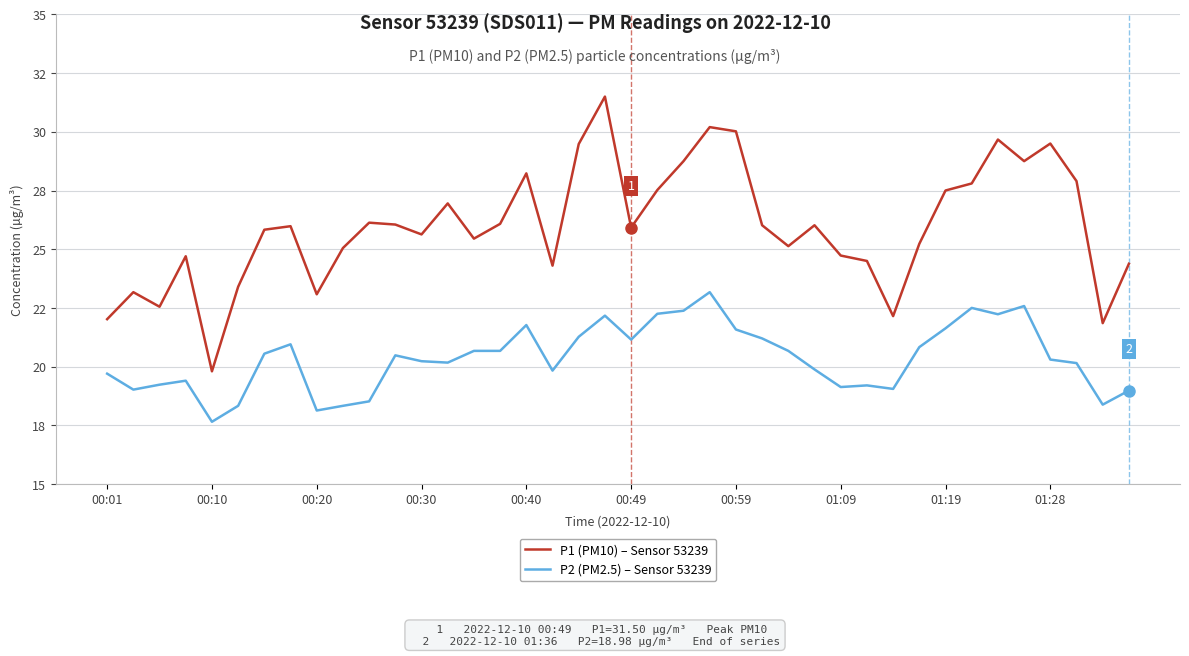

True or false: P2 (PM2.5) – Sensor 53239 and P1 (PM10) – Sensor 53239 intersect in this chart.

False